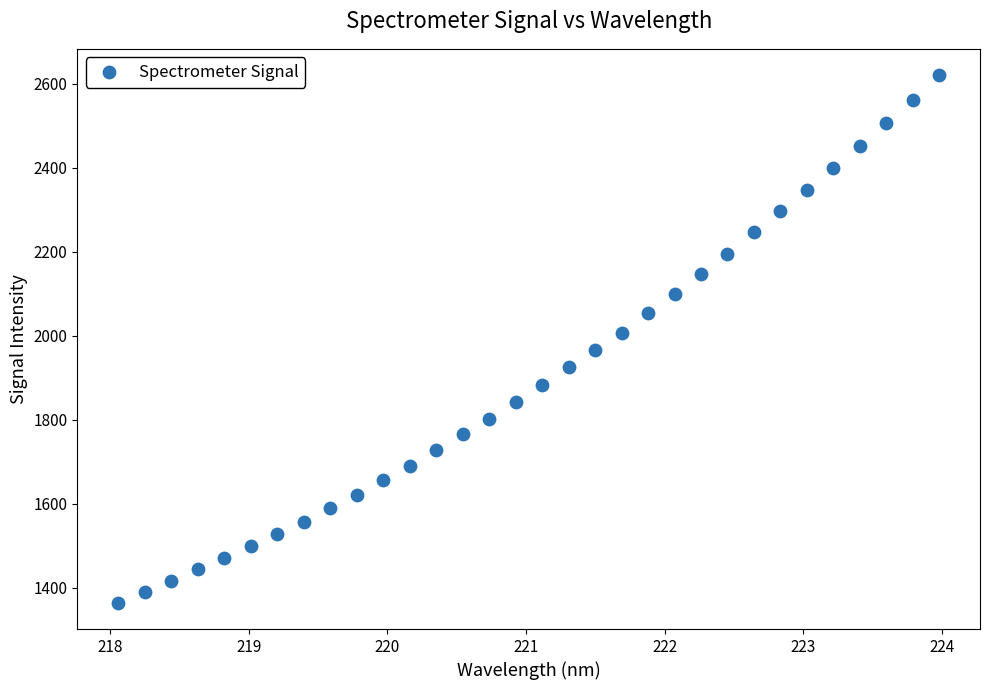

What is the range of X values (max minus min)?

5.9